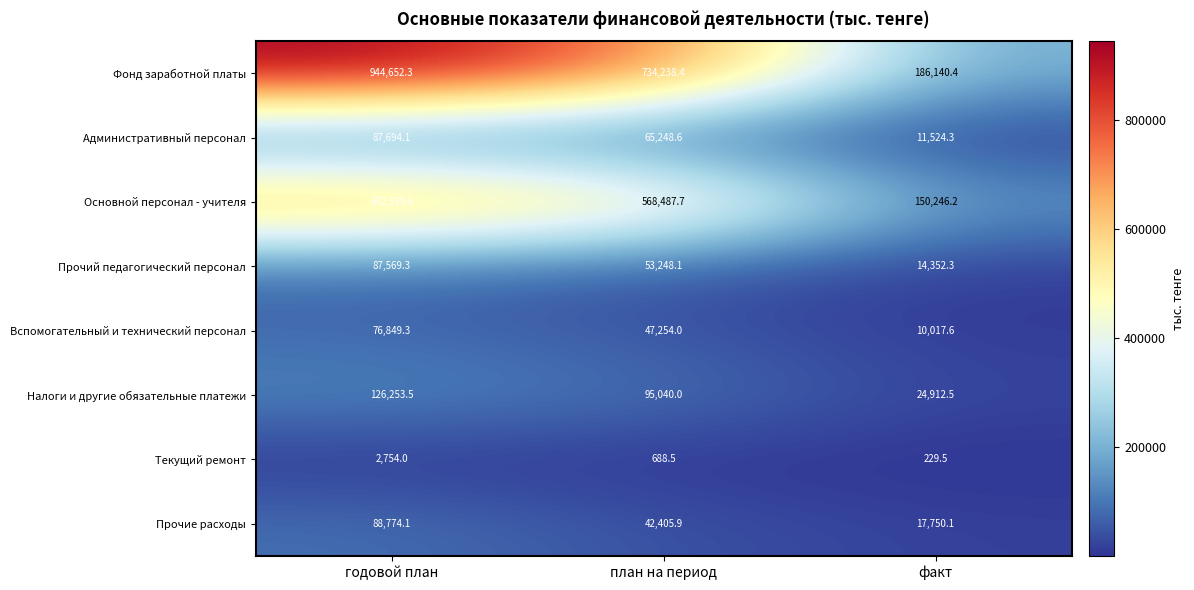

Which series has the largest total across all categories?

Фонд заработной платы